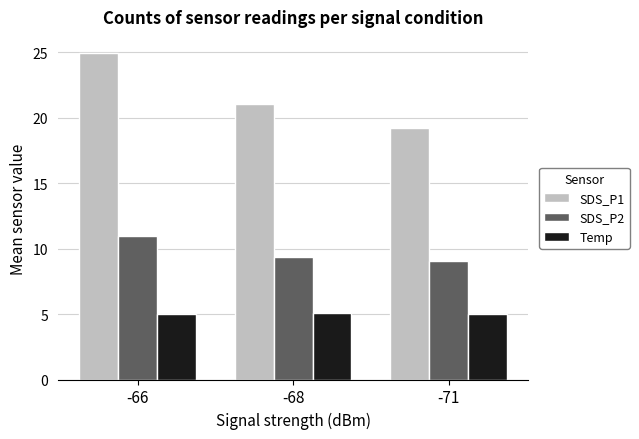

At how many categories does at least one series exceed 9?

3